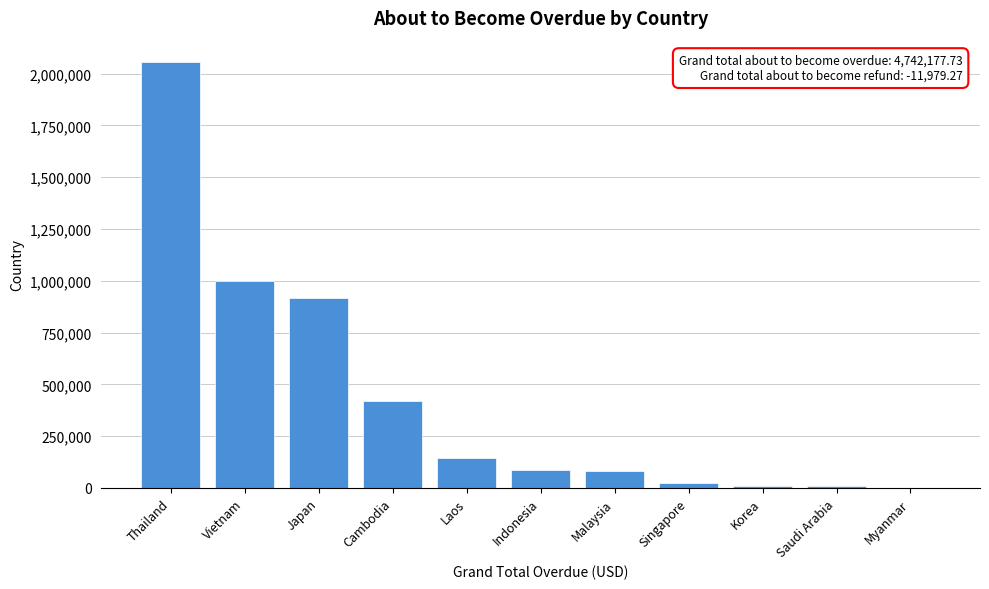

Between Cambodia and Vietnam, which is larger?

Vietnam